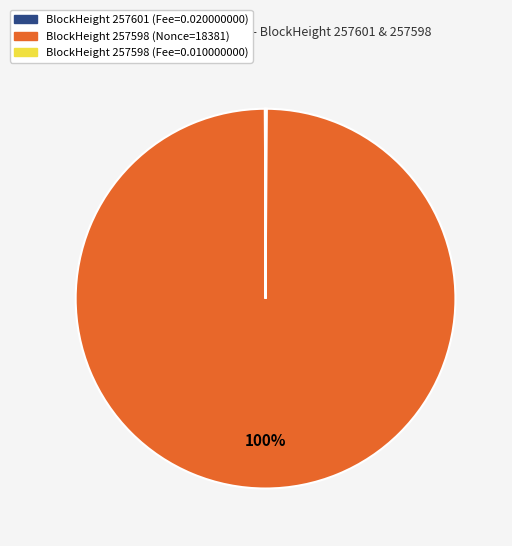

Is there any slice that represents more than half of the pie?

Yes